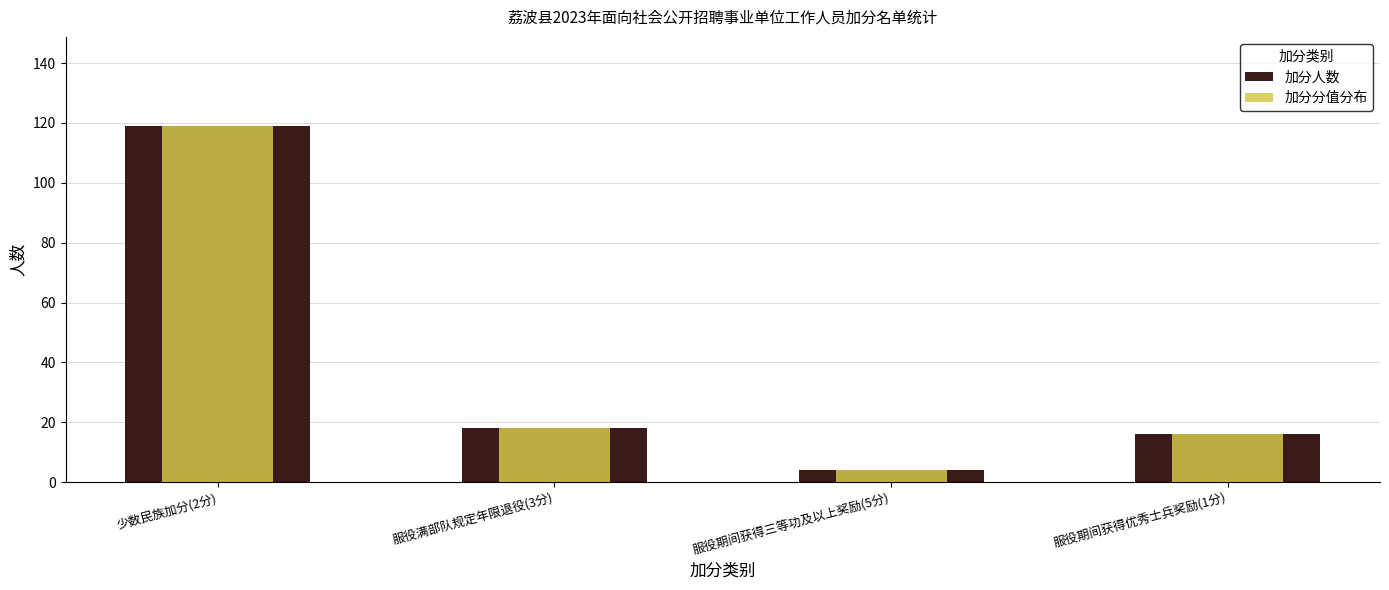

What position from the left is 少数民族加分(2分)?

1